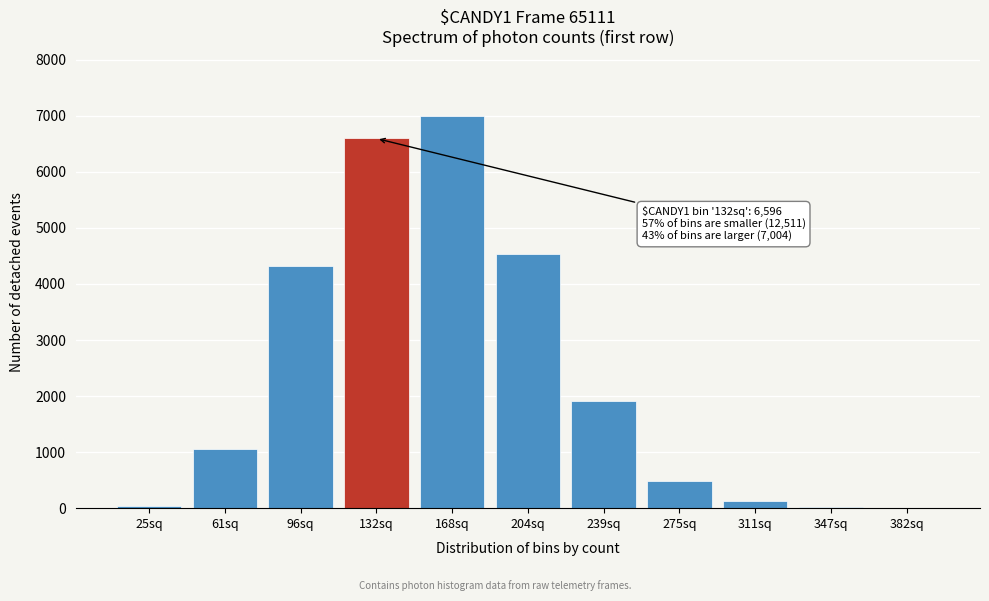

Is it true that the value at 96sq is 6202?

False